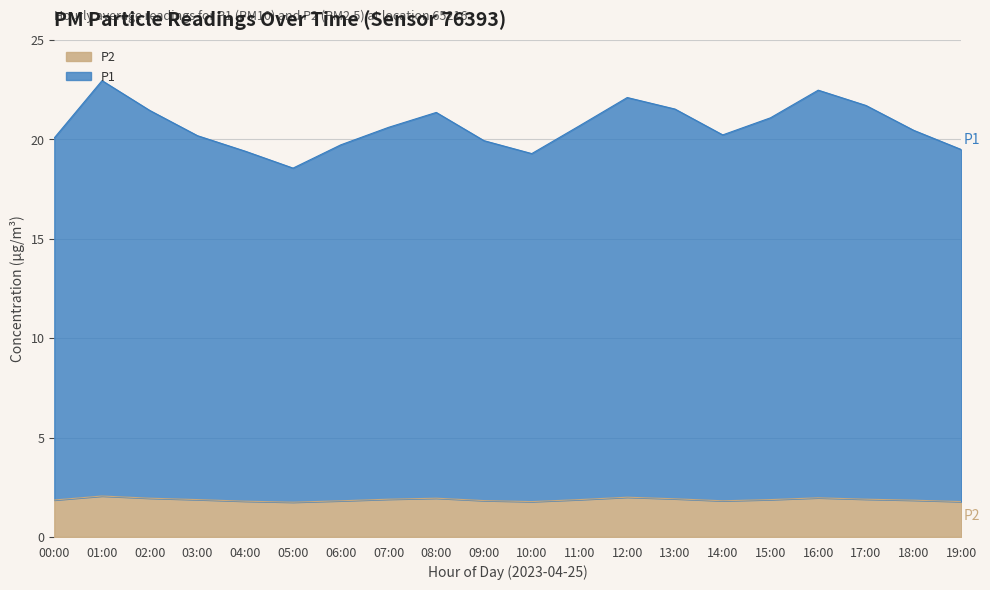

Is it true that P1 equals 9.1 at 17:00?

False